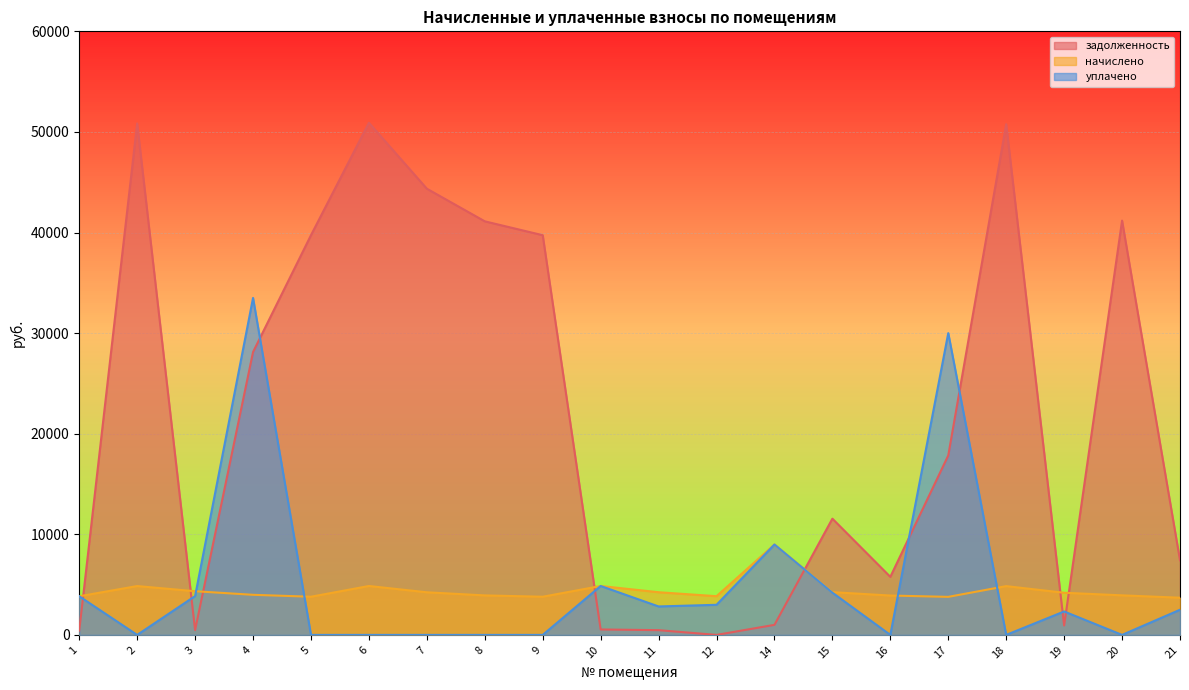

Count the number of categories in the chart.

20